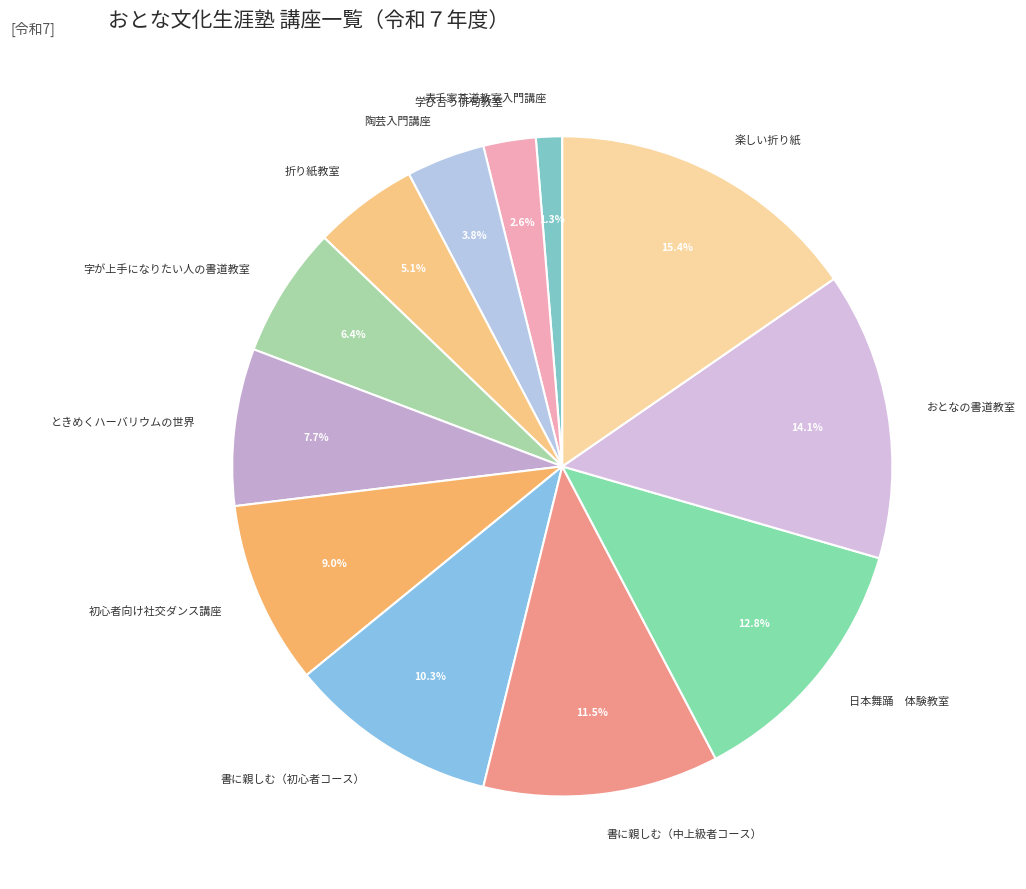

To the nearest percent, what is the difference between the largest and smallest slice percentages?

14%